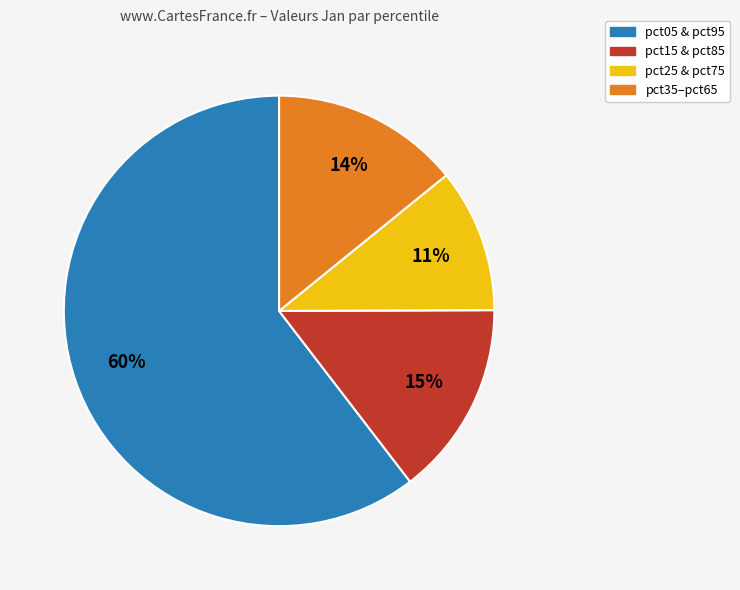

Is there a majority slice in this chart?

Yes